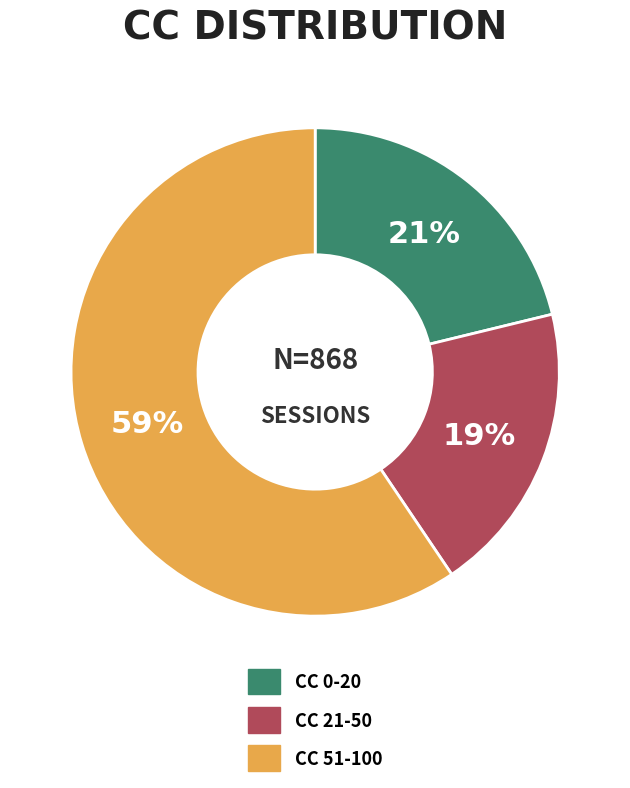

Count the number of slices in the pie.

3